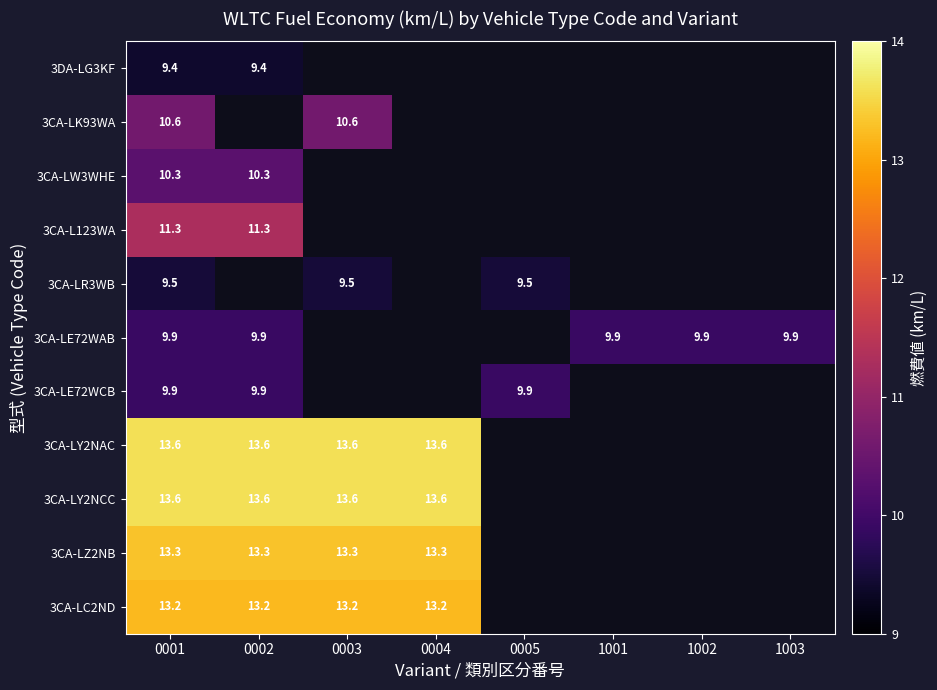

The 3DA-LG3KF series shows 13.4 at 0002. True or false?

False